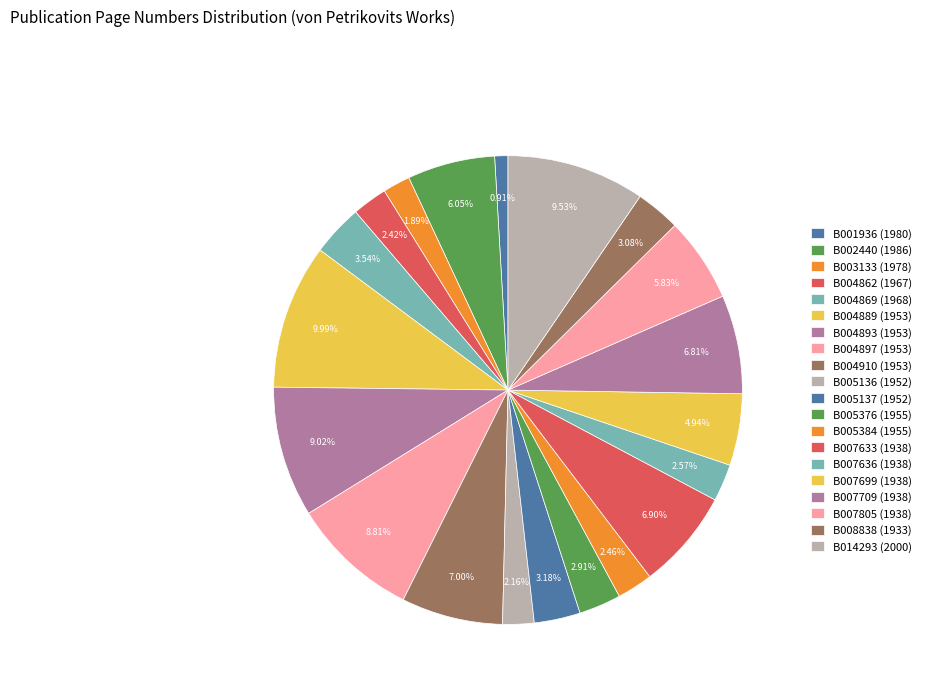

Is it true that B007633 (1938) is 7% of the pie?

True